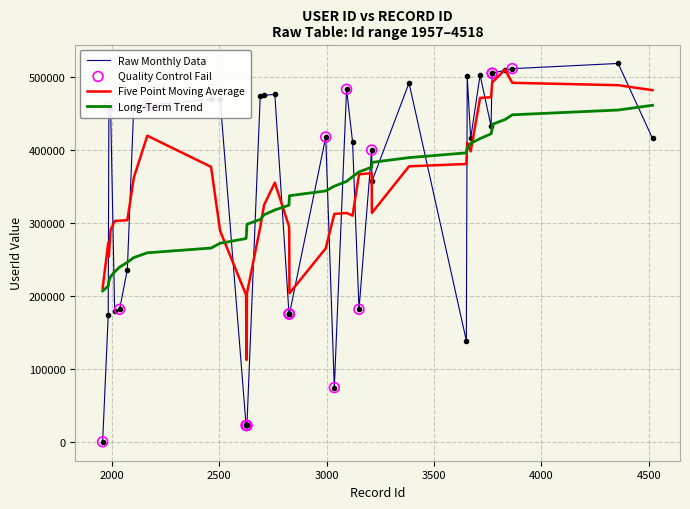

Which series has the largest range (max minus min)?

Raw Monthly Data